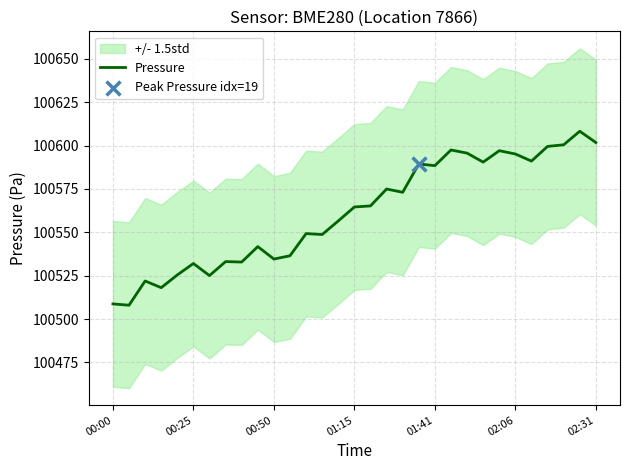

What is the lowest value of the Pressure series?

100508.0